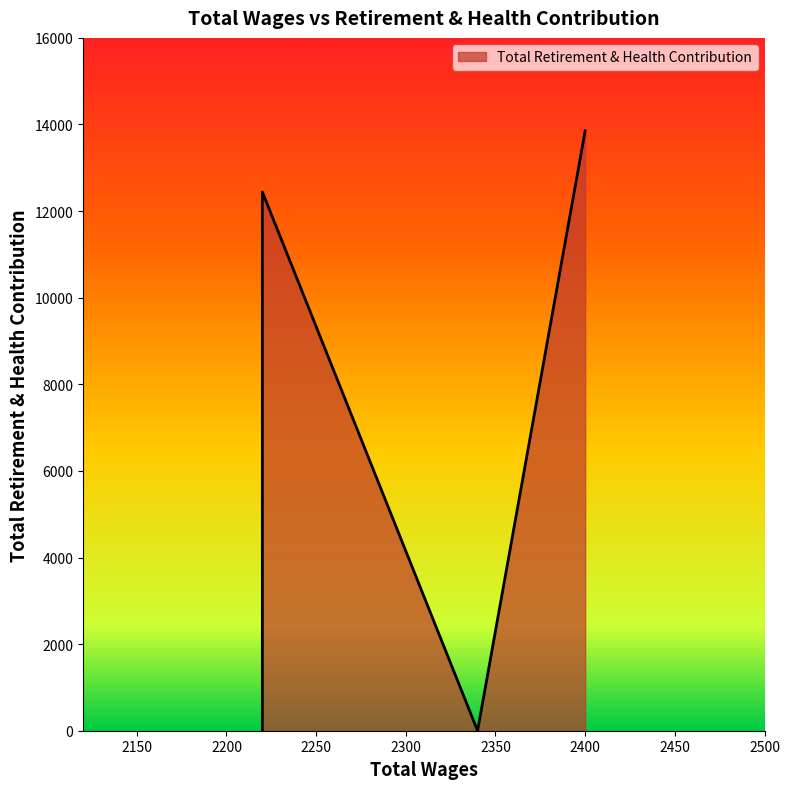

What is the sum of the values at 2220.0 and 2400.0?

26296